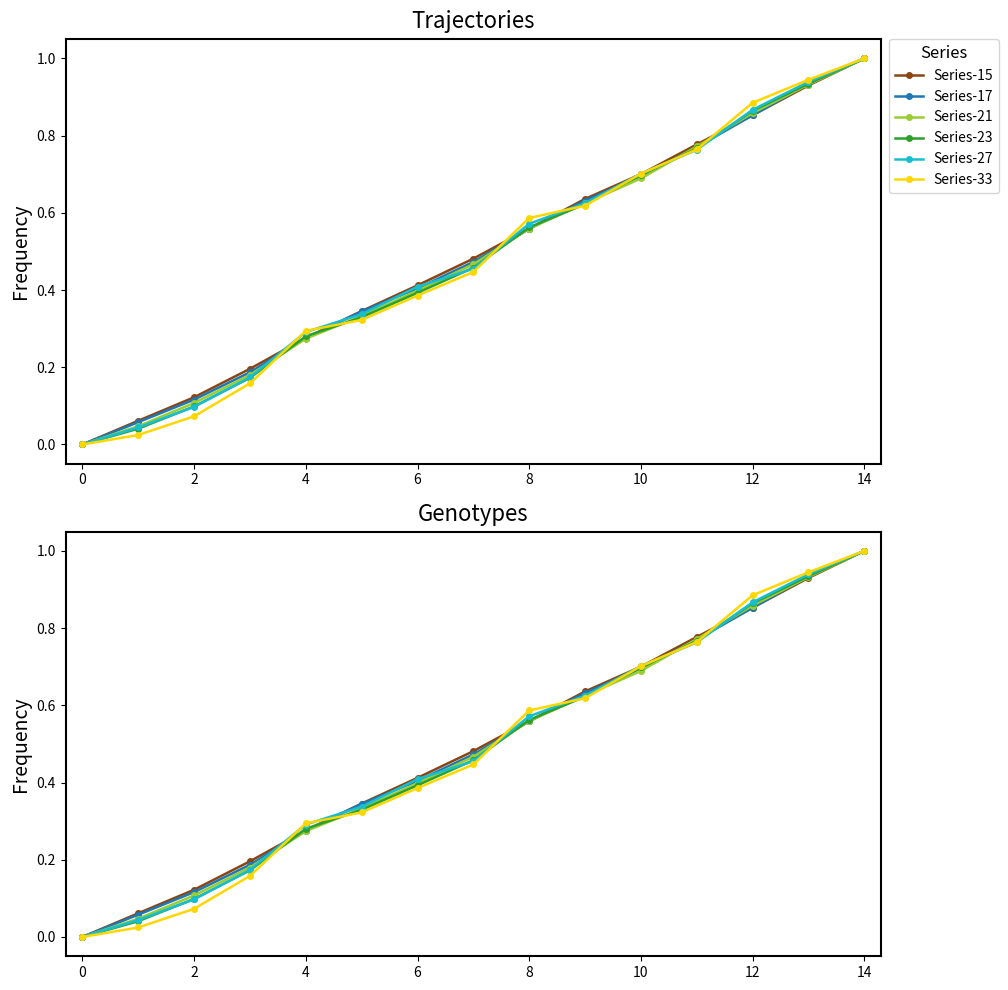

Reading left to right, list all the values displayed in this chart.

col_15: 0.0	0.1	0.1	0.2	0.3	0.3	0.4	0.5	0.6	0.6	0.7	0.8	0.9	0.9	1.0
col_17: 0.0	0.1	0.1	0.2	0.3	0.3	0.4	0.5	0.6	0.6	0.7	0.8	0.9	0.9	1.0
col_21: 0.0	0.0	0.1	0.2	0.3	0.3	0.4	0.5	0.6	0.6	0.7	0.8	0.9	0.9	1.0
col_23: 0.0	0.0	0.1	0.2	0.3	0.3	0.4	0.5	0.6	0.6	0.7	0.8	0.9	0.9	1.0
col_27: 0.0	0.0	0.1	0.2	0.3	0.3	0.4	0.5	0.6	0.6	0.7	0.8	0.9	0.9	1.0
col_33: 0.0	0.0	0.1	0.2	0.3	0.3	0.4	0.4	0.6	0.6	0.7	0.8	0.9	0.9	1.0